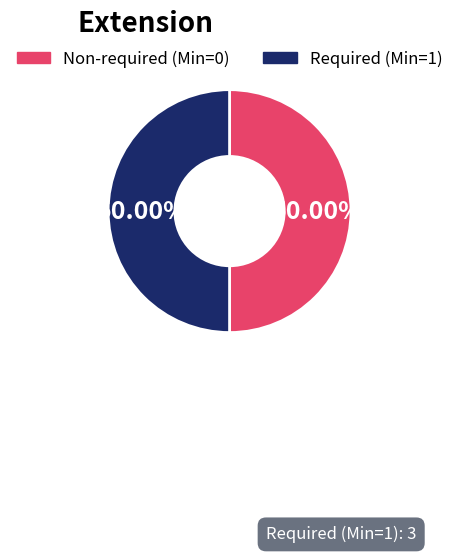

Do Non-required (Min=0) and Required (Min=1) together represent more than half of the pie?

Yes